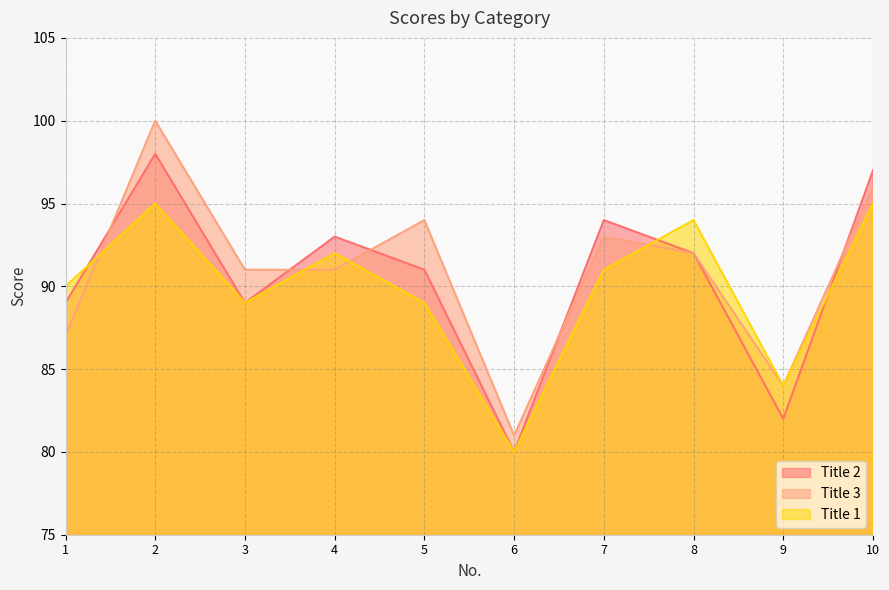

Where is the first local minimum for Title 2?

3